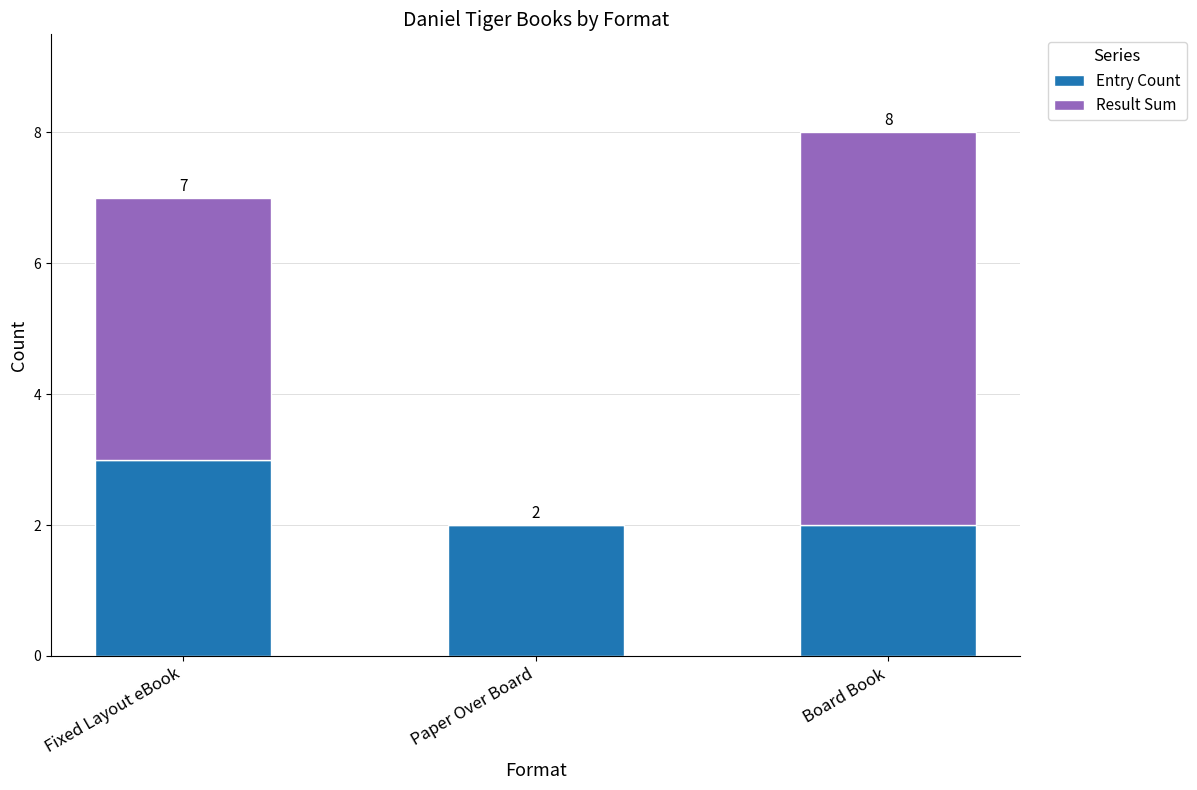

Rank the categories by Entry Count value from lowest to highest.

Paper Over Board, Board Book, Fixed Layout eBook